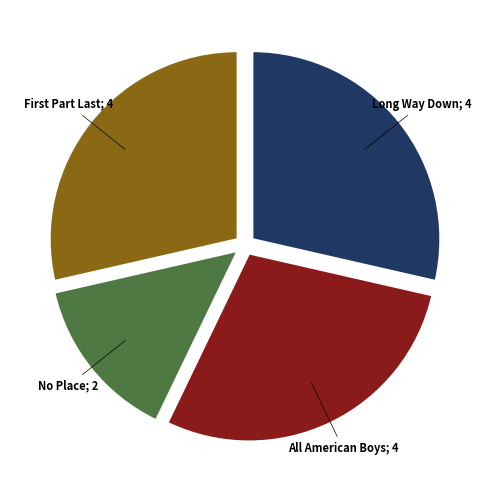

Is there any slice that represents more than half of the pie?

No